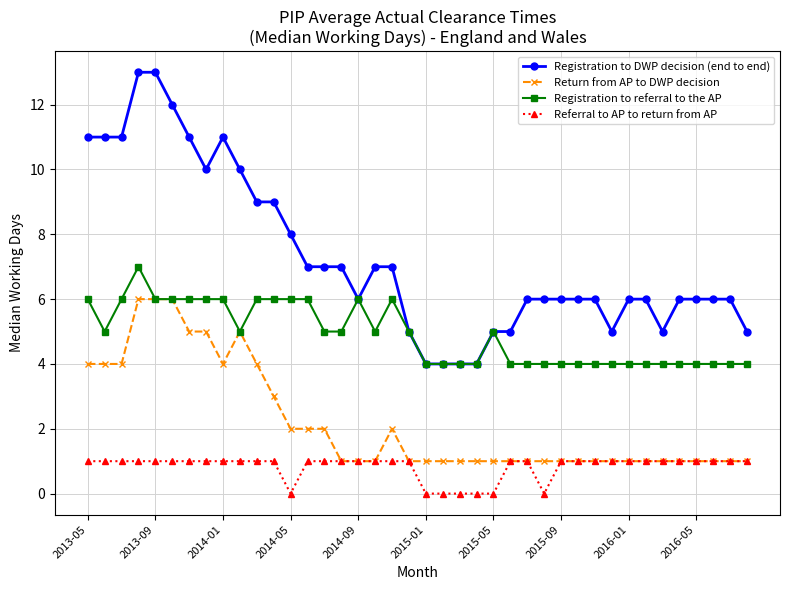

How many lines are shown in the chart?

4